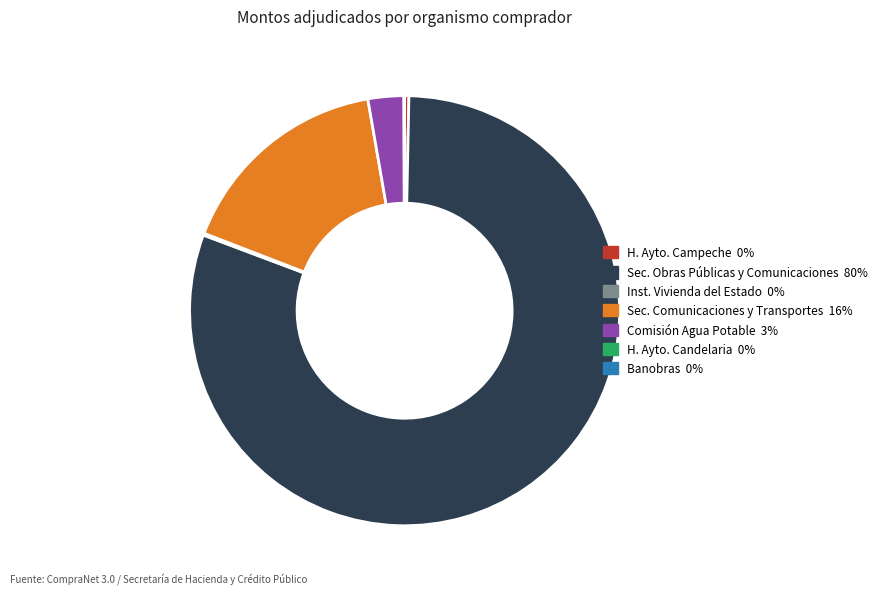

Is there any slice that represents more than half of the pie?

Yes